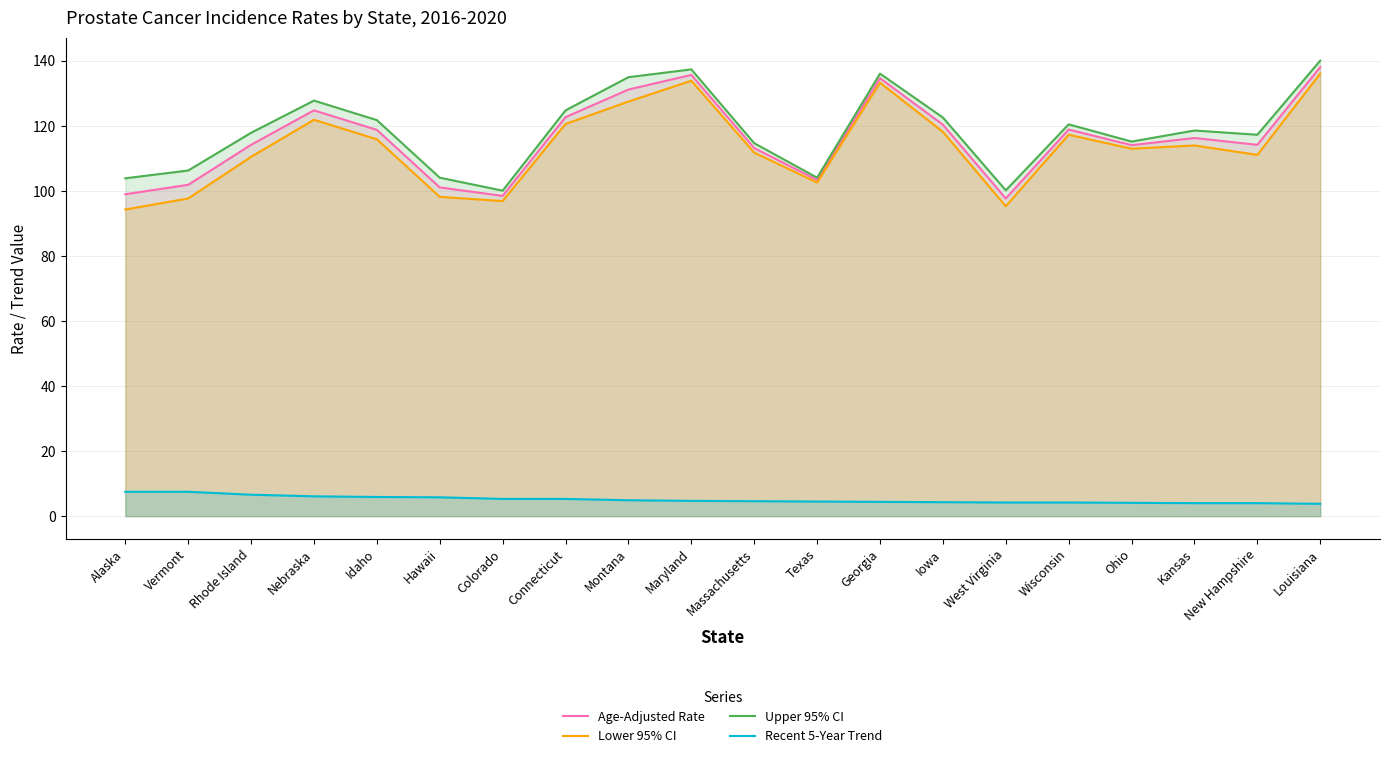

At which label does Age-Adjusted Rate first exceed 116?

Nebraska